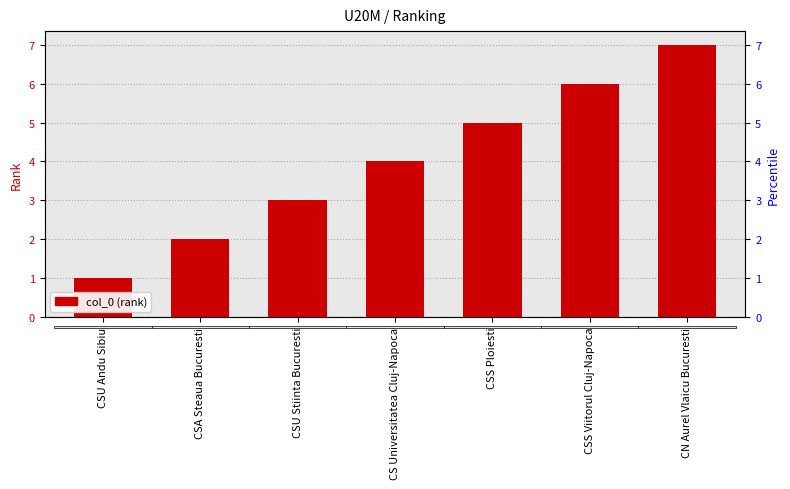

Reading right to left, extract all data points from this chart.

7	6	5	4	3	2	1